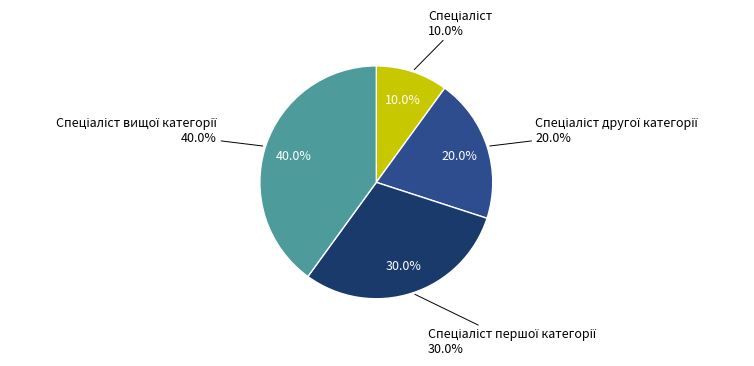

To the nearest percent, what percentage of the pie is Спеціаліст другої категорії?

20%